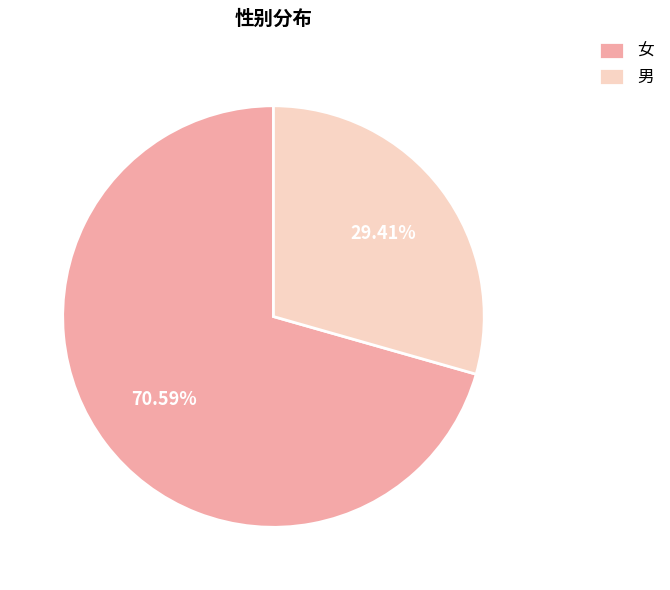

Which slice is the largest?

女